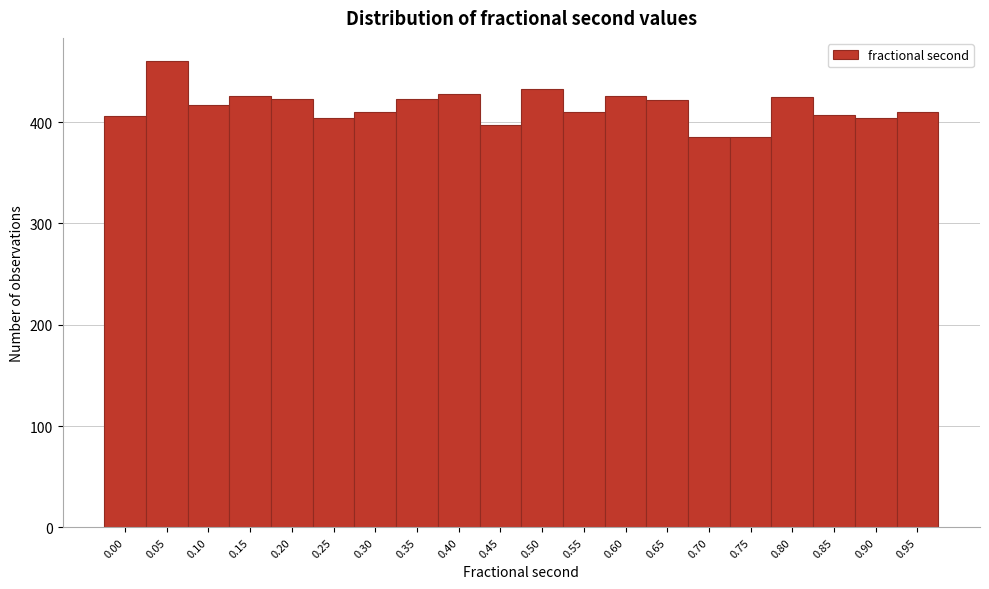

The value at 0.85 is 660. True or false?

False